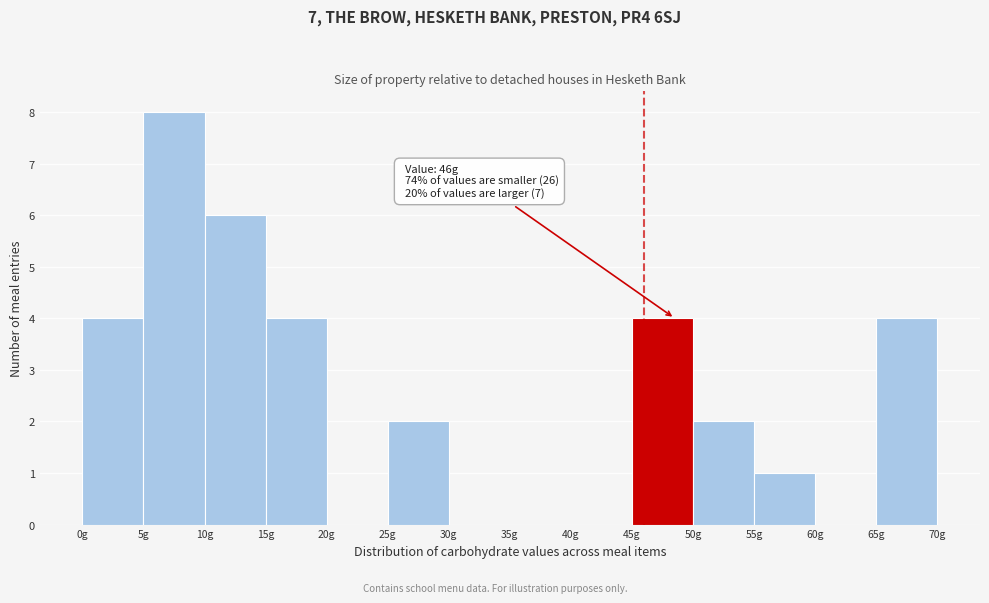

Which range on the x-axis has the tallest bar?

5 to 10